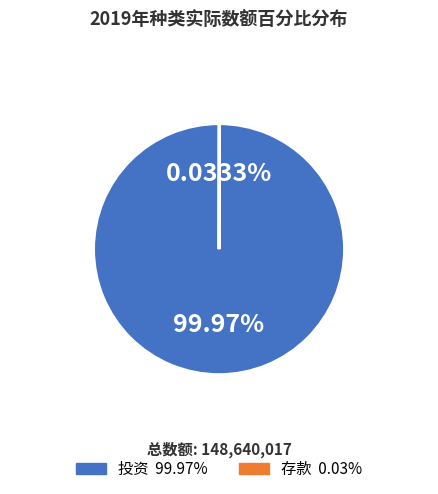

Which category has the biggest portion of the pie?

投资